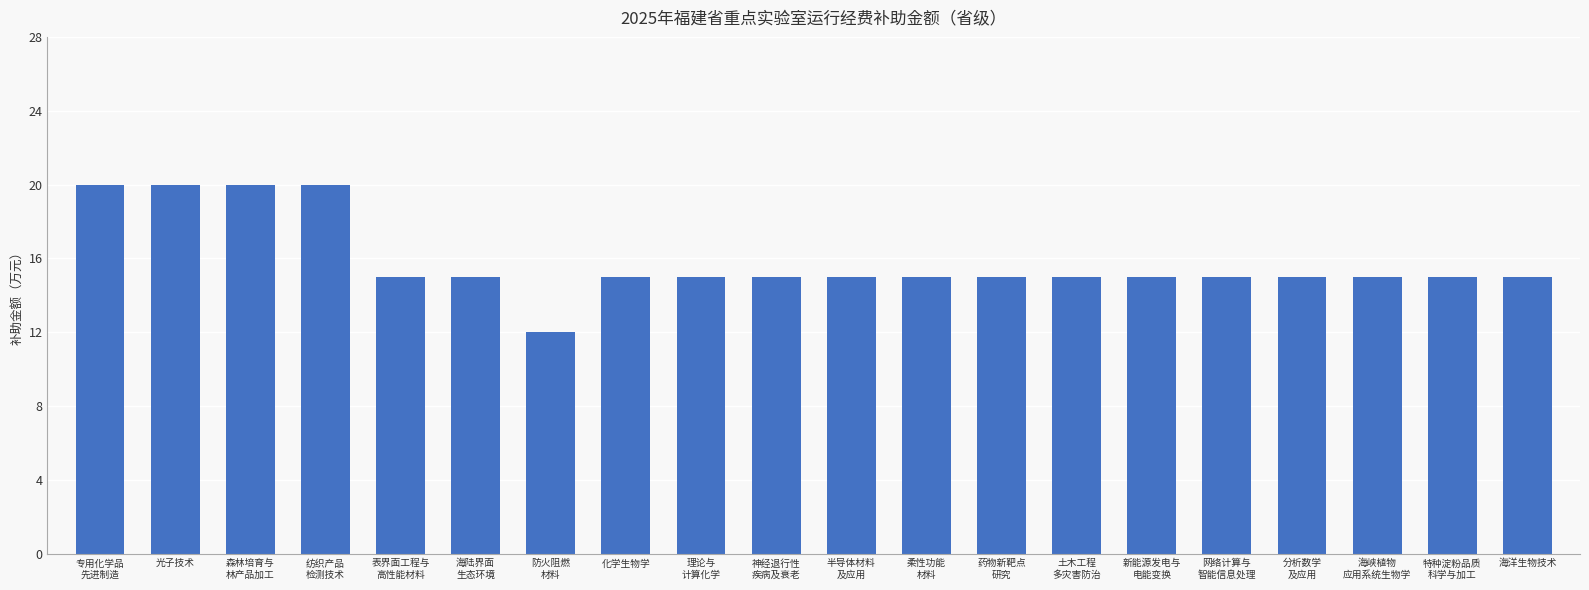

Which category has the lowest value across all series?

防火阻燃
材料